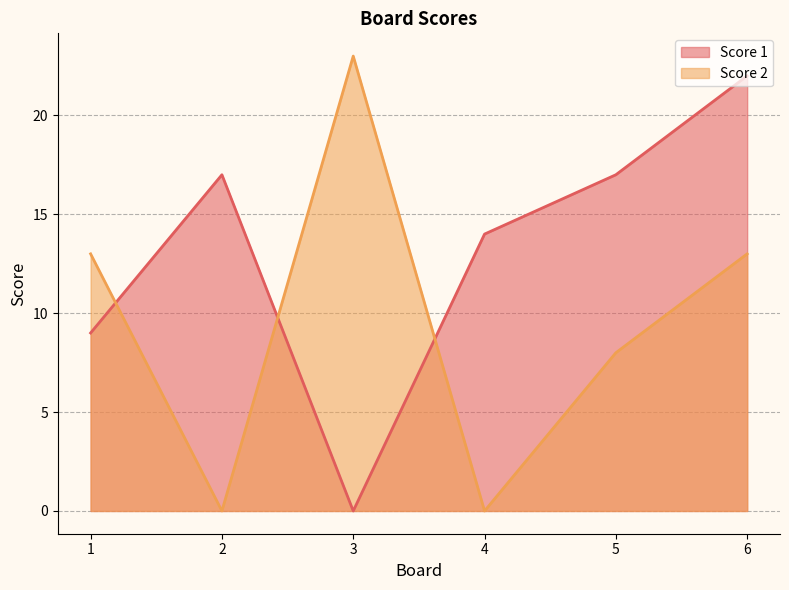

Is it true that Score 2 equals 7 at 6?

False